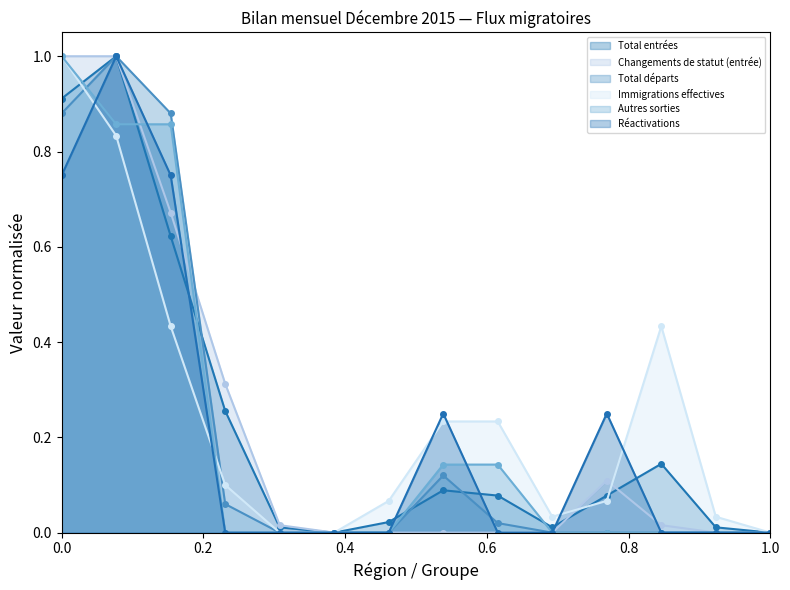

How many intersections are there between Total départs and Réactivations?

1